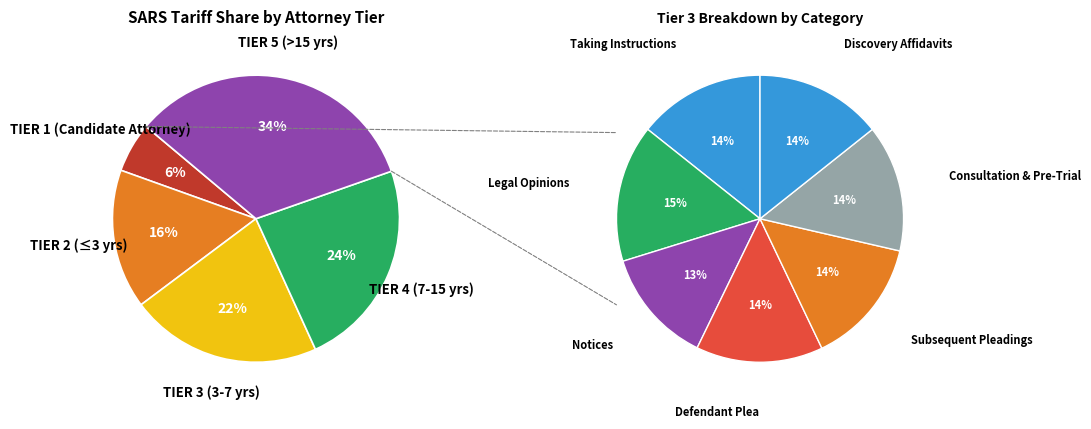

How many segments does this pie chart have?

7